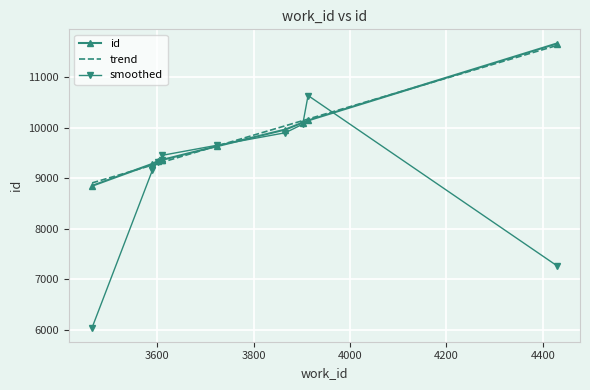

What is the minimum value for trend?

8908.9